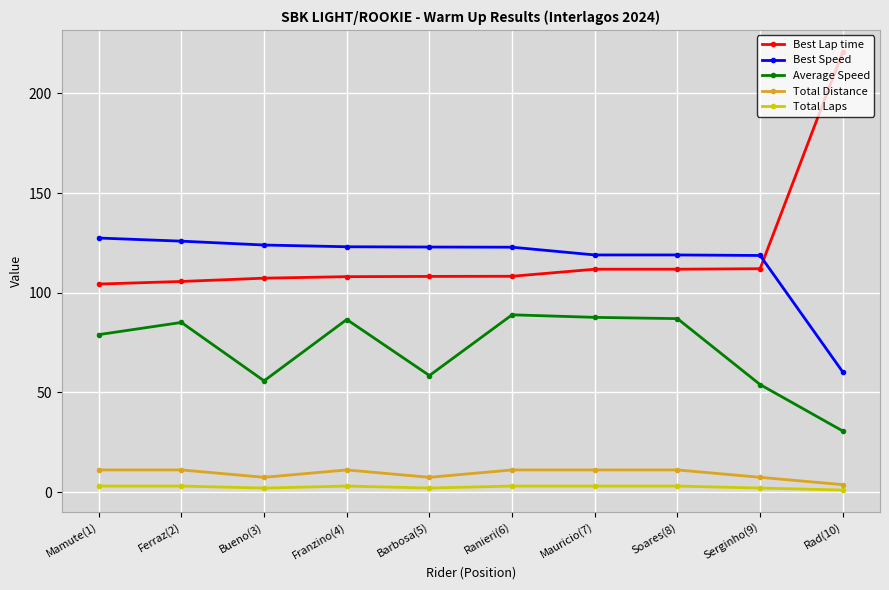

Rank the series at Bueno(3) from highest to lowest value.

Best Speed, Best Lap time, Average Speed, Total Distance, Total Laps